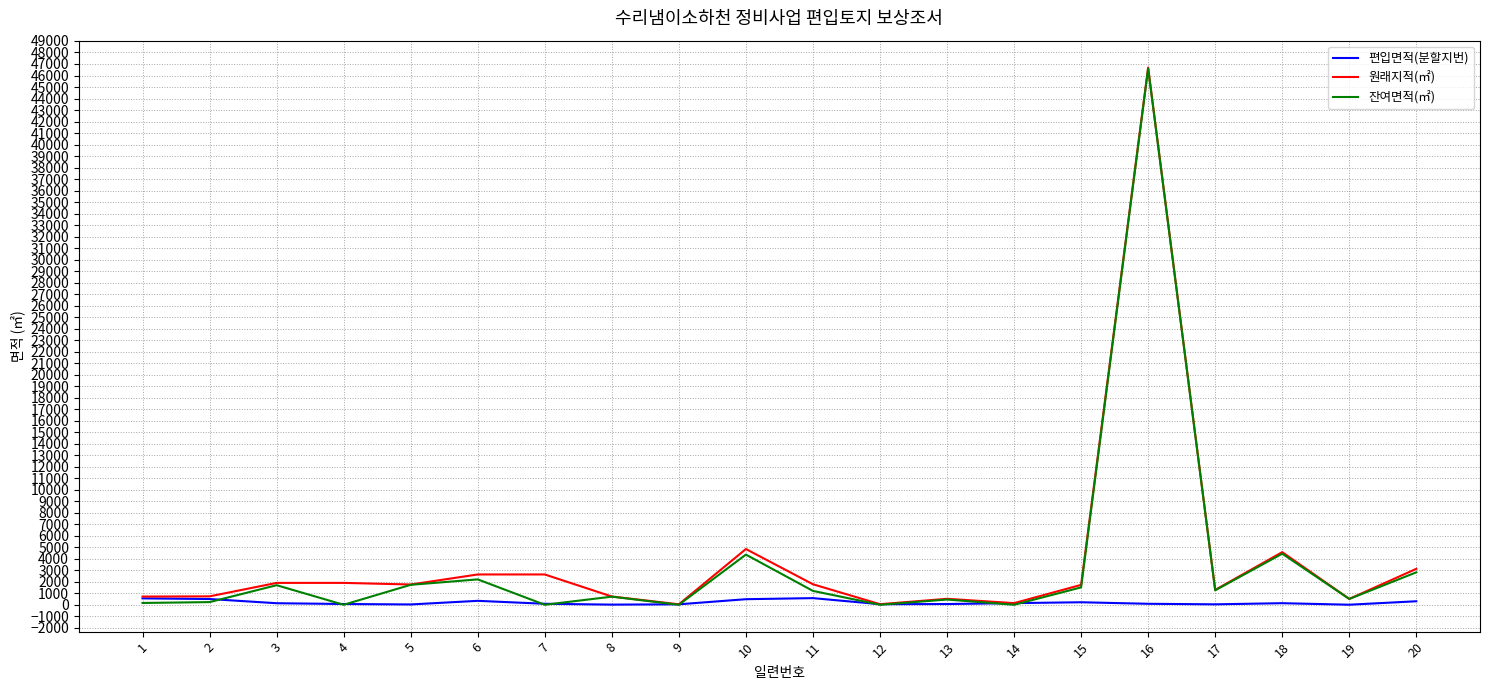

What is the highest value of the 원래지적(㎡) series?

46693